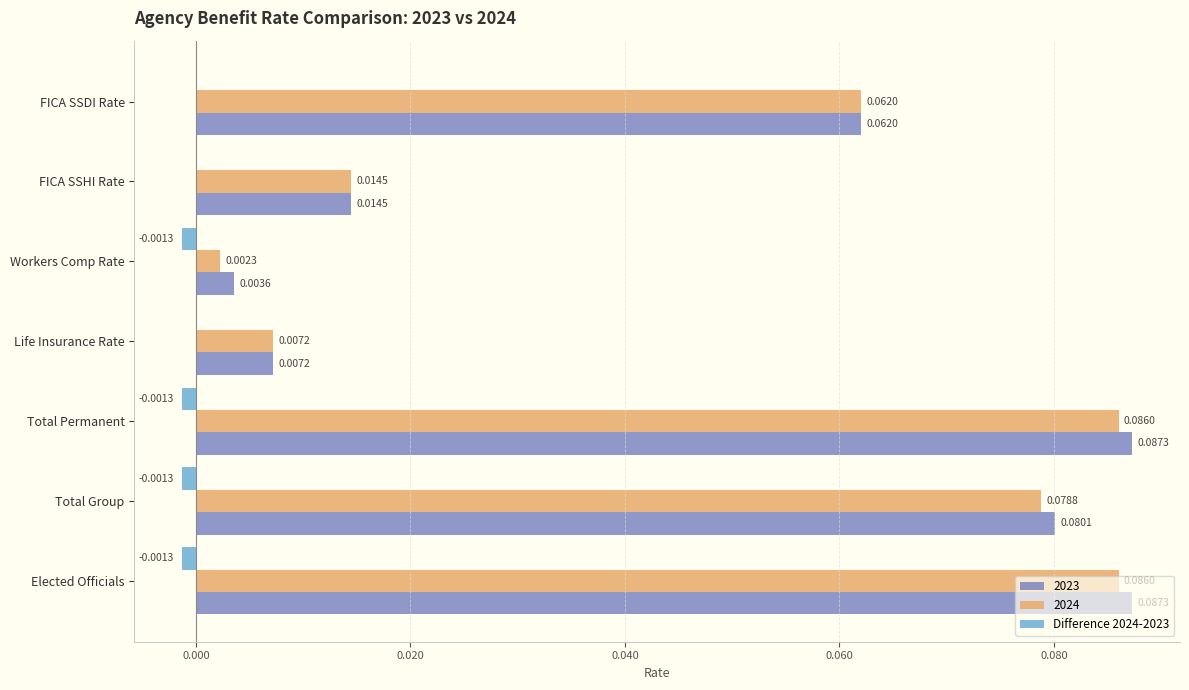

Which series has the largest total across all categories?

2023